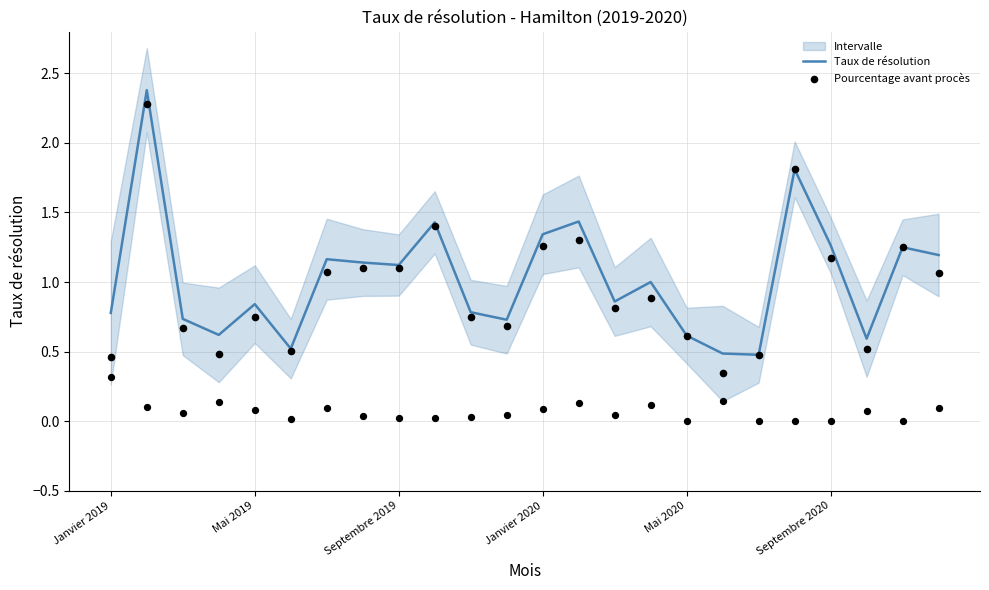

What are all the series names shown in the legend?

Taux de résolution, Pourcentage avant procès